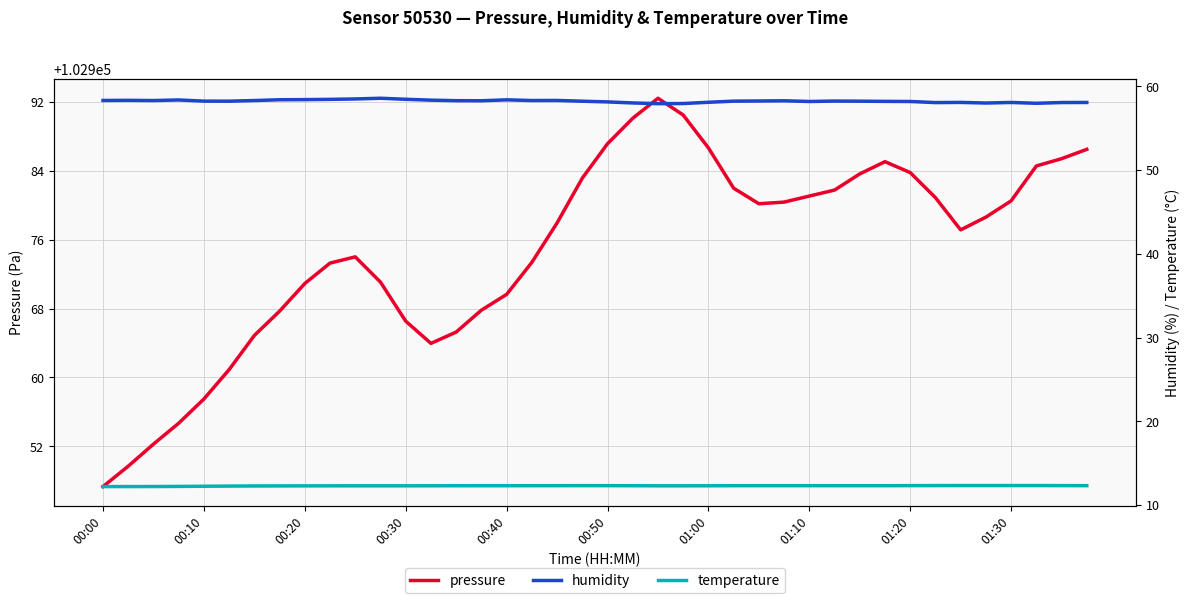

The value of pressure at 01:30 is 102980.5. True or false?

True